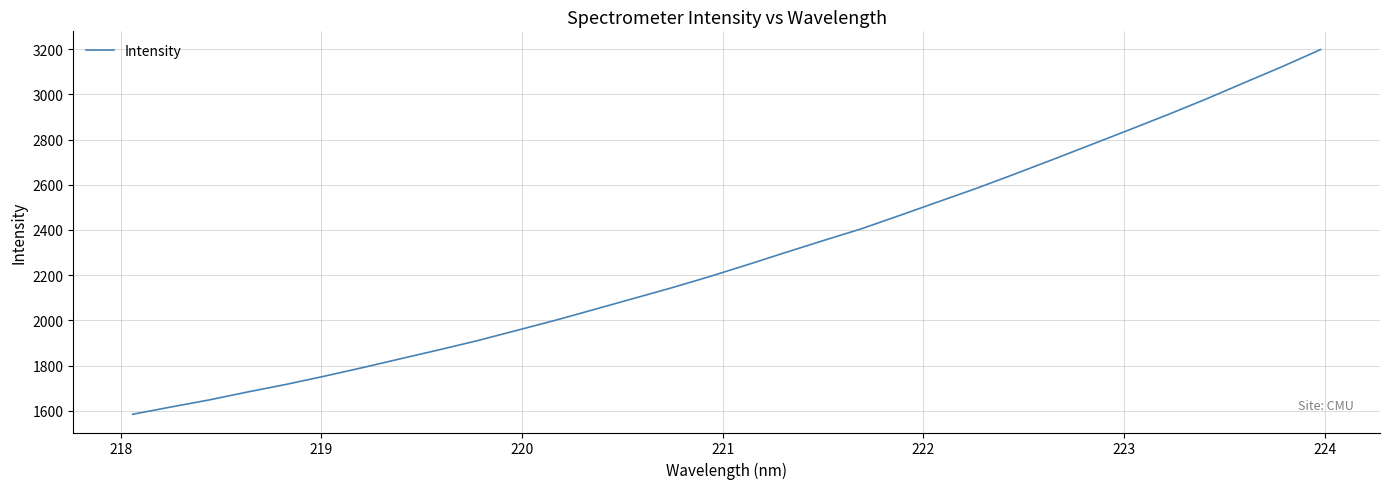

What is the difference between the maximum and minimum values?

1613.3